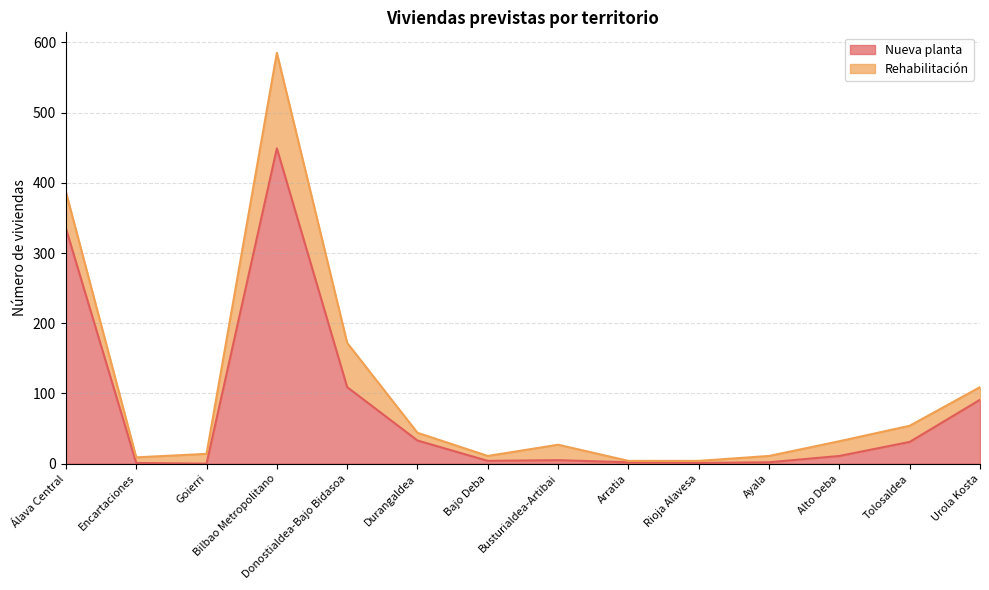

What is the average value?

77